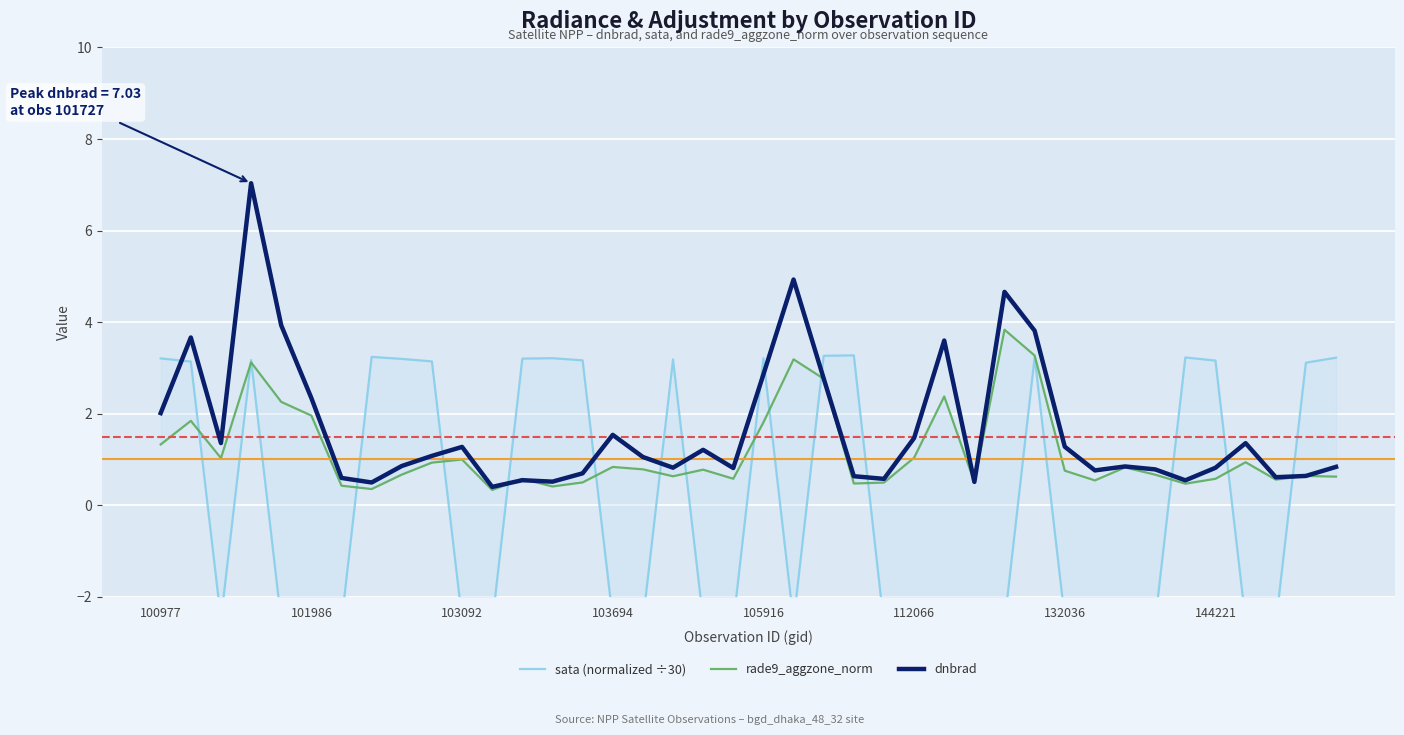

How many intersections are there between dnbrad and rade9_aggzone_norm?

2